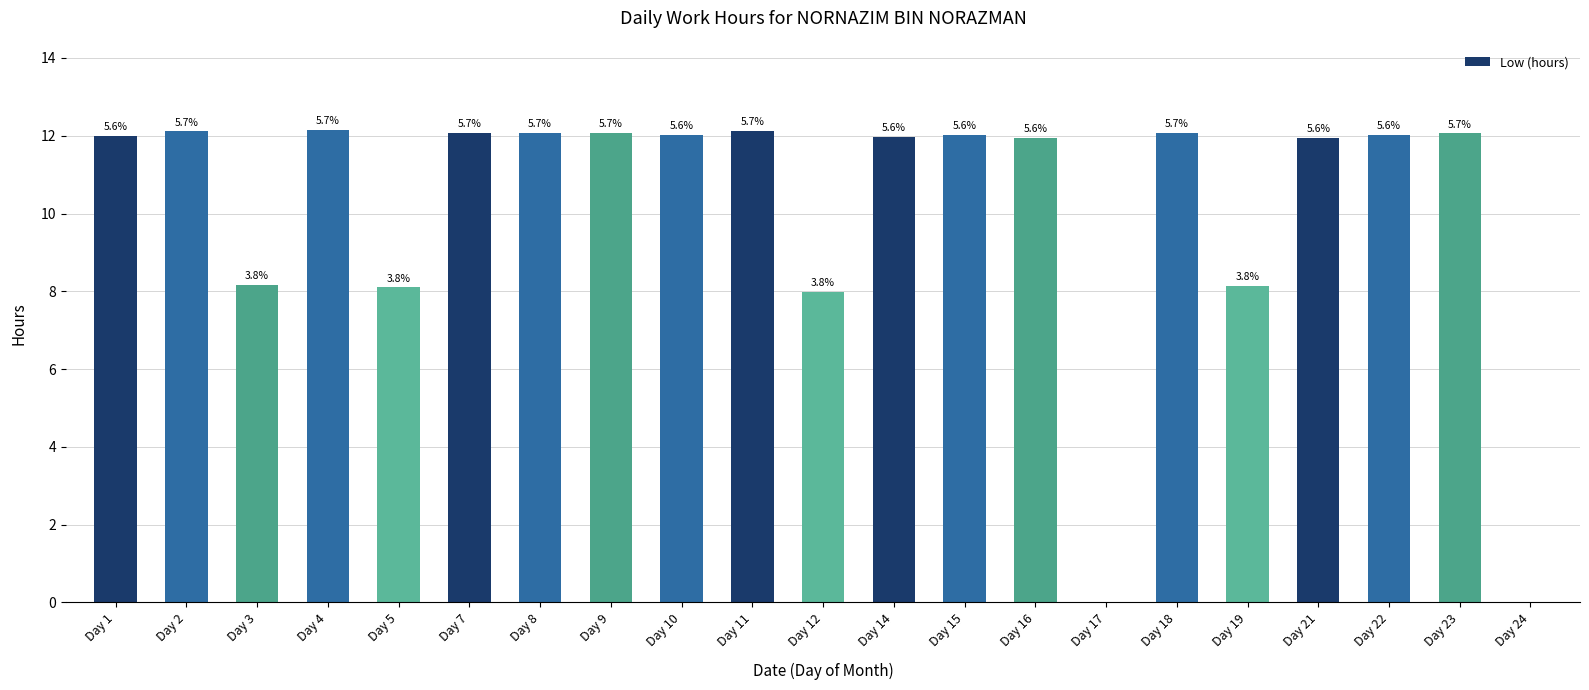

Reading left to right, list all the values displayed in this chart.

12.0	12.1	8.2	12.2	8.1	12.1	12.1	12.1	12.0	12.1	8.0	12.0	12.0	11.9	0.0	12.1	8.1	11.9	12.0	12.1	0.0